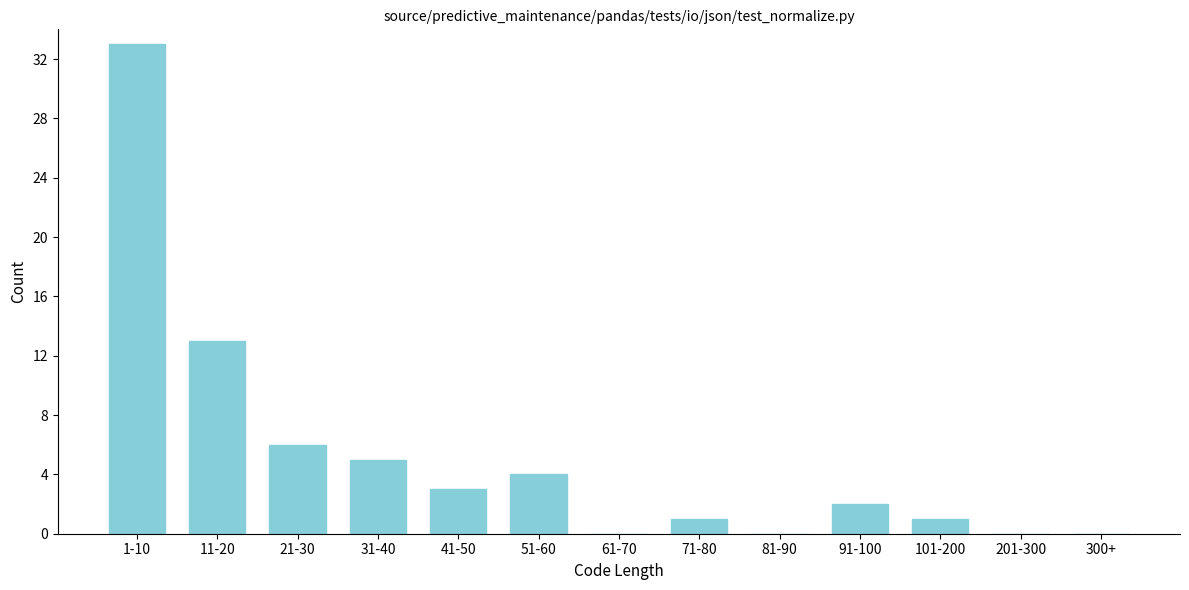

Reading left to right, list all the values displayed in this chart.

1-10=33	11-20=13	21-30=6	31-40=5	41-50=3	51-60=4	61-70=0	71-80=1	81-90=0	91-100=2	101-200=1	201-300=0	300+=0